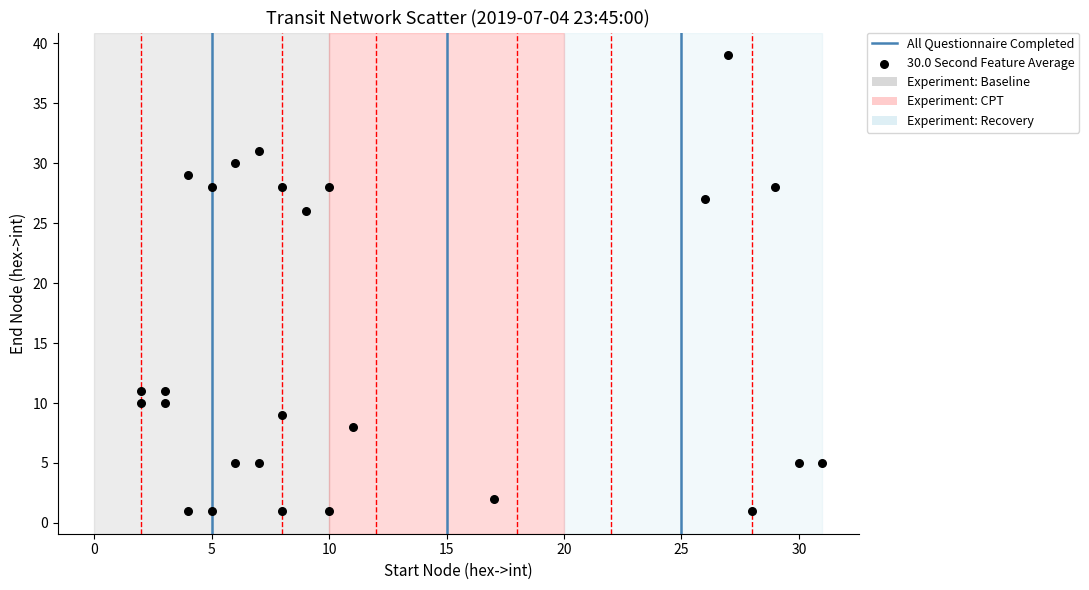

What is the range of X values (max minus min)?

29